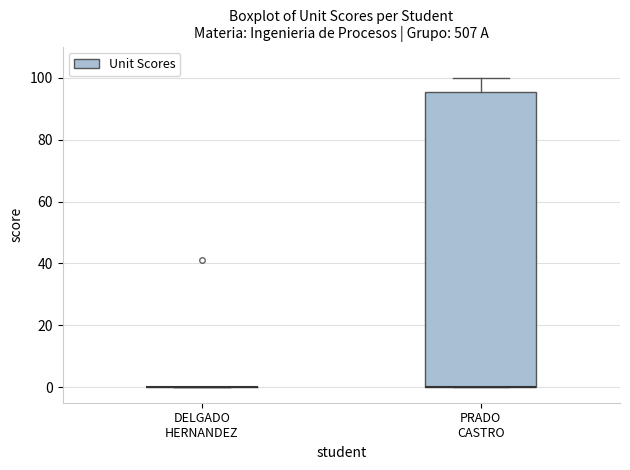

Reading left to right, read every box against the y-axis: the position of its median line, the range the box covers, and the ends of its whiskers. The values are not printed on the chart, so give them approximately, as read against the axis.

DELGADO HERNANDEZ: box collapsed to a line at 0, whiskers 0 to 0
PRADO CASTRO: median 0 (drawn on the box's lower edge), box 0 to 96, whiskers 0 to 100